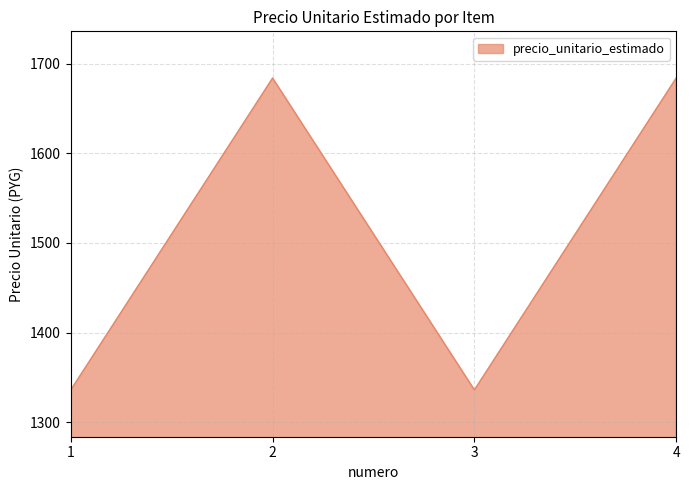

Which has a higher value, 3 or 4?

4